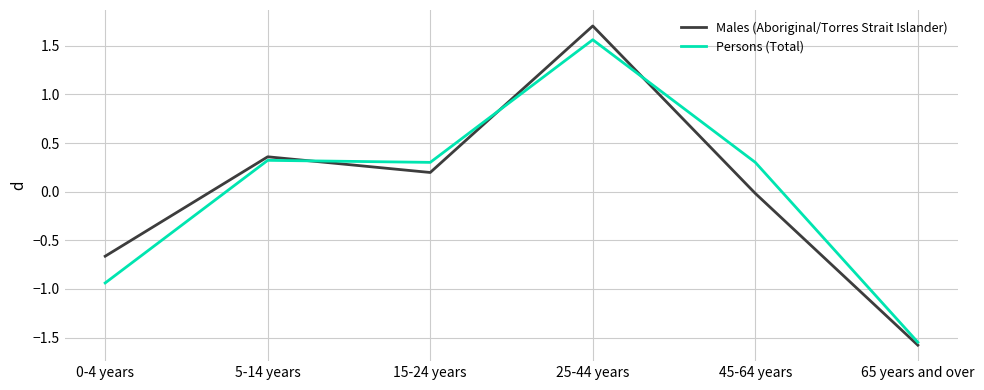

How many times do Males (Aboriginal/Torres Strait Islander) and Persons (Total) cross each other?

3